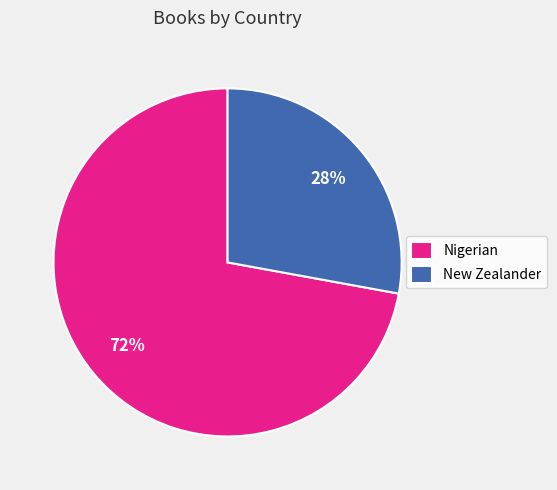

Combined, do Nigerian and New Zealander account for over 50%?

Yes